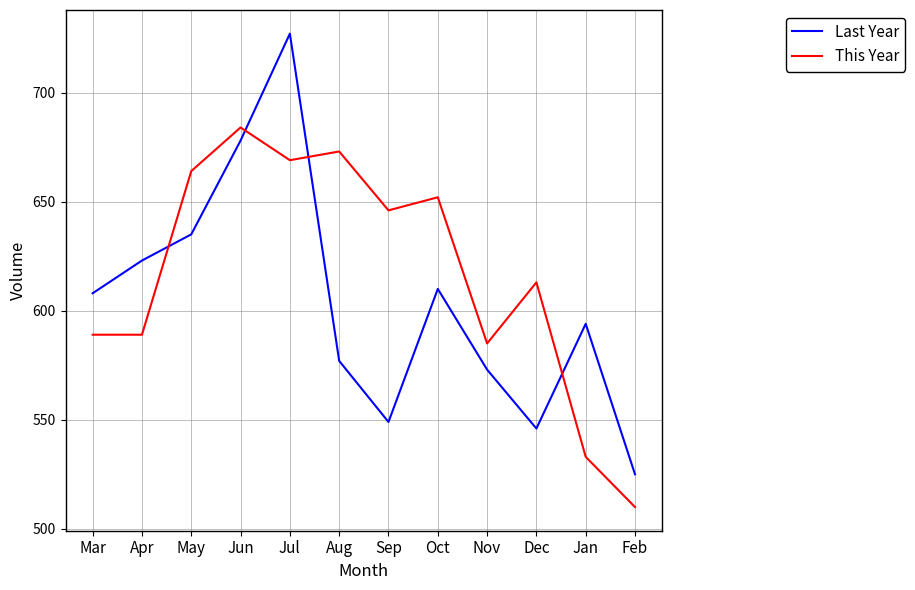

In Last Year, how many points are higher than both neighbors (excluding endpoints)?

3